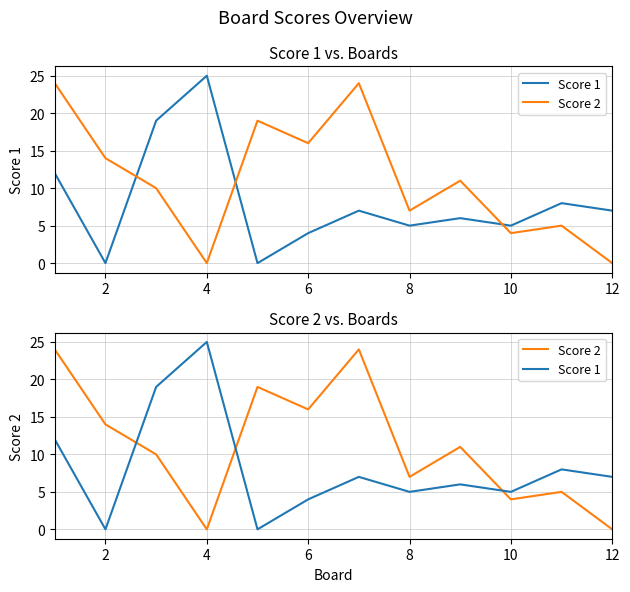

Between 8 and 10, which series saw the biggest shift?

Score 2